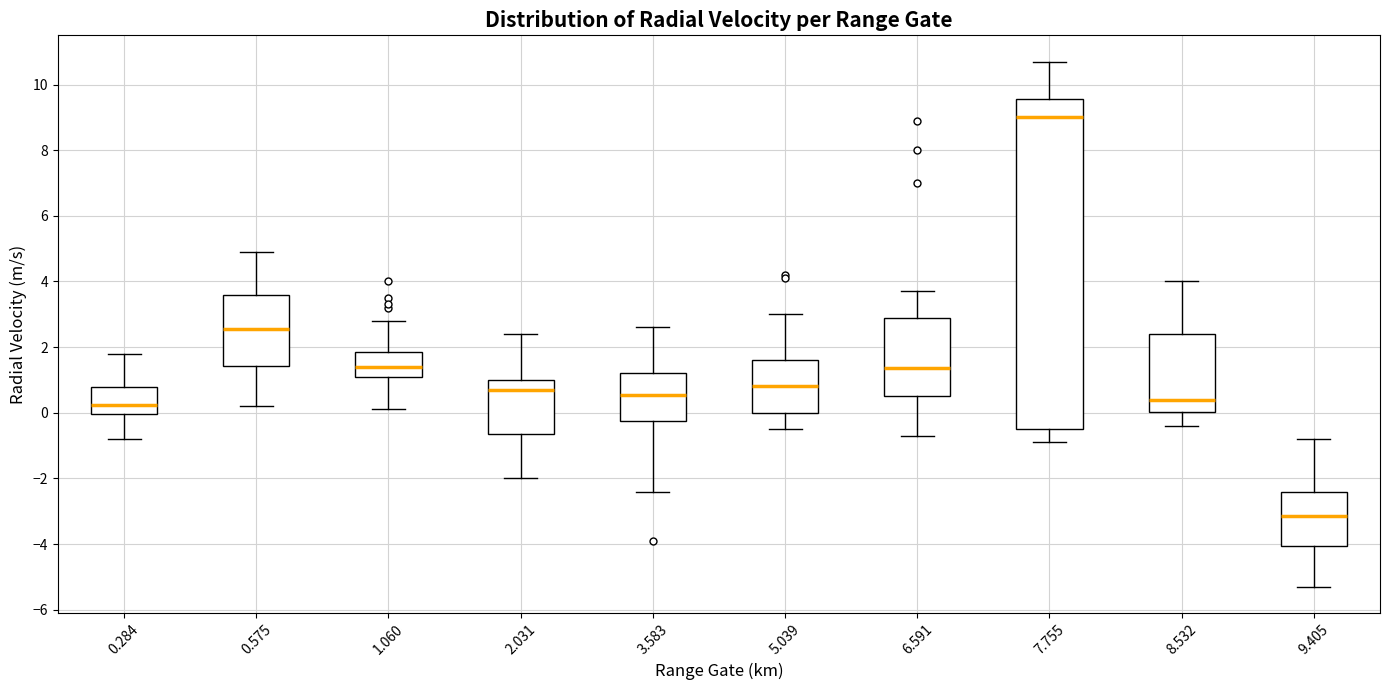

Reading left to right, read every box against the y-axis: the position of its median line, the range the box covers, and the ends of its whiskers. The values are not printed on the chart, so give them approximately, as read against the axis.

0.284: median 0.2, box 0.0 to 0.8, whiskers -0.8 to 1.8
0.575: median 2.6, box 1.4 to 3.6, whiskers 0.2 to 5.0
1.060: median 1.4, box 1.2 to 1.8, whiskers 0.2 to 2.8
2.031: median 0.8, box -0.6 to 1.0, whiskers -2.0 to 2.4
3.583: median 0.6, box -0.2 to 1.2, whiskers -2.4 to 2.6
5.039: median 0.8, box 0.0 to 1.6, whiskers -0.4 to 3.0
6.591: median 1.4, box 0.6 to 3.0, whiskers -0.6 to 3.8
7.755: median 9.0, box -0.4 to 9.6, whiskers -0.8 to 10.8
8.532: median 0.4, box 0.0 to 2.4, whiskers -0.4 to 4.0
9.405: median -3.2, box -4.0 to -2.4, whiskers -5.2 to -0.8